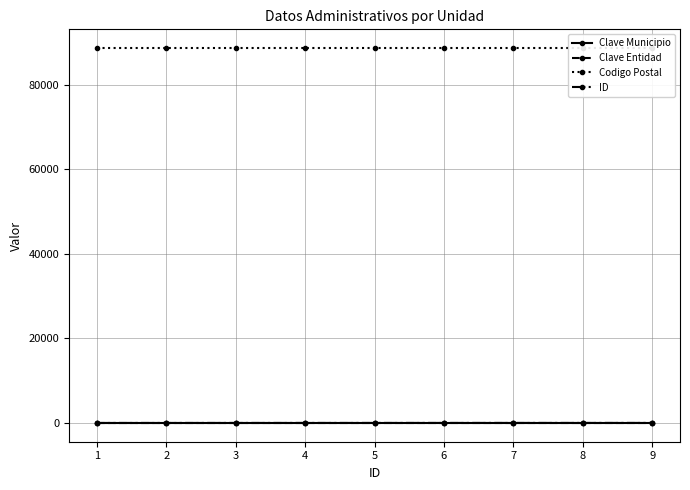

At how many categories does at least one series exceed 88347?

9